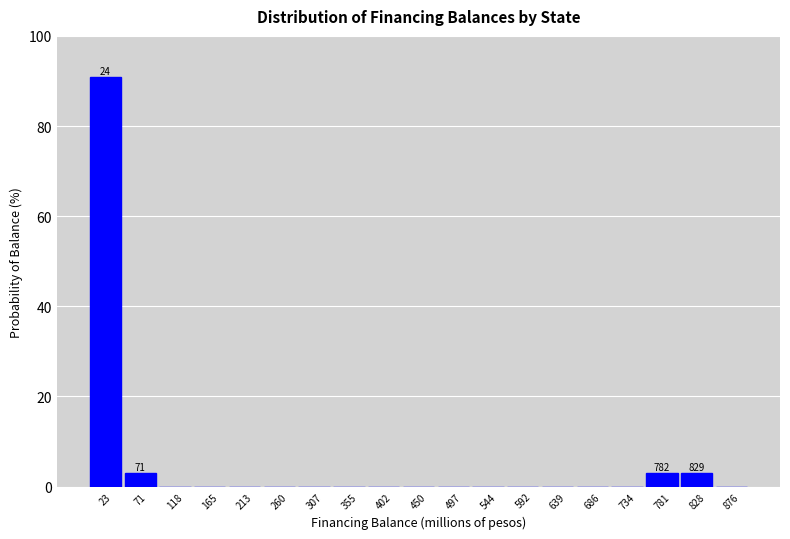

Which range on the x-axis has the tallest bar?

0 to 45